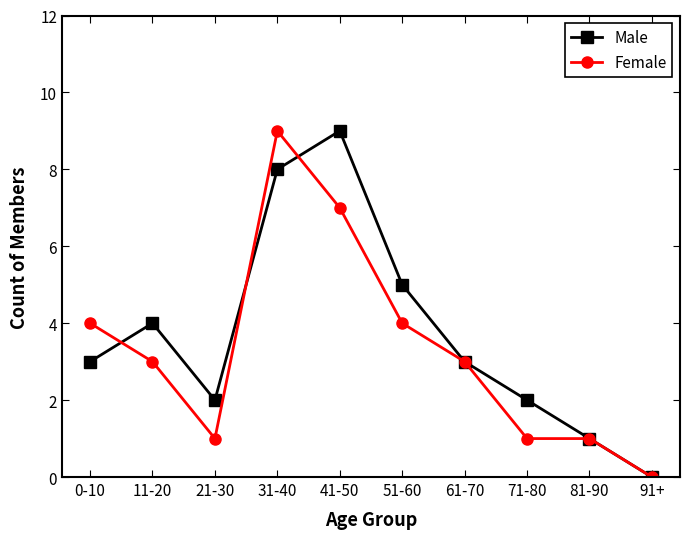

At which category is the sum across all series the highest?

31-40